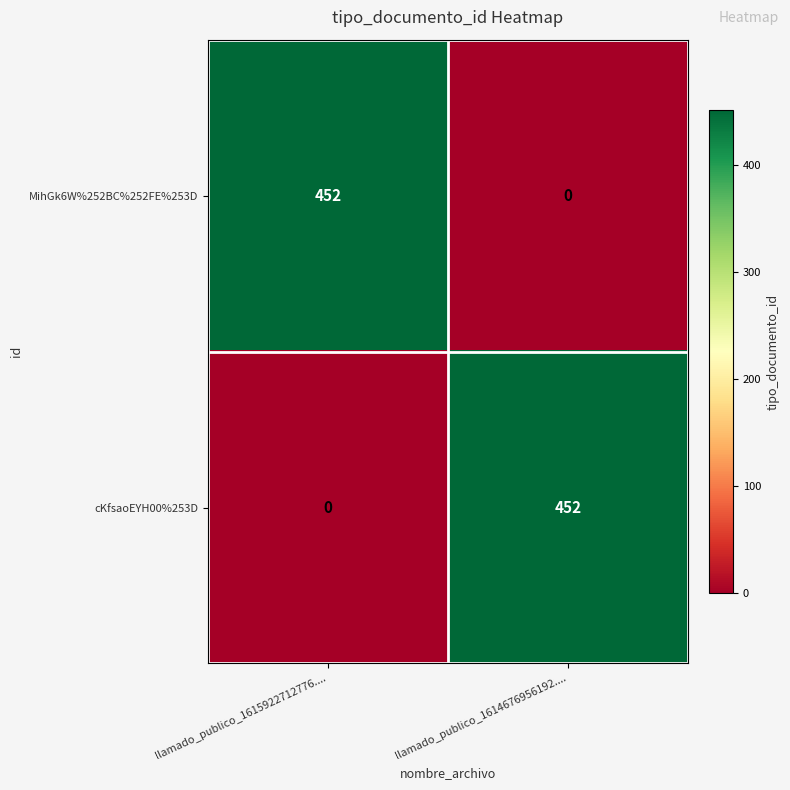

Is it true that MihGk6W%252BC%252FE%253D equals 0 at llamado_publico_1614676956192....?

True